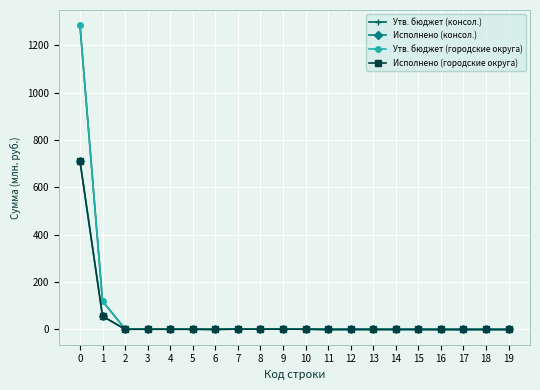

Reading left to right, what are all the values shown in this chart?

Утв. бюджет (консол.): 1285.5	119.6	2.0	2.0	2.0	1.6	0.5	2.4	2.1	2.1	1.6	0.0	0.5	0.4	0.4	0.4	0.0	0.0	0.0	0.0
Исполнено (консол.): 711.3	56.2	1.0	1.0	1.0	0.7	0.3	1.5	1.4	1.4	1.0	0.0	0.3	0.2	0.2	0.2	0.0	0.0	0.0	0.0
Утв. бюджет (городские округа): 1285.5	119.6	2.0	2.0	2.0	1.6	0.5	2.4	2.1	2.1	1.6	0.0	0.5	0.4	0.4	0.4	0.0	0.0	0.0	0.0
Исполнено (городские округа): 711.3	56.2	1.0	1.0	1.0	0.7	0.3	1.5	1.4	1.4	1.0	0.0	0.3	0.2	0.2	0.2	0.0	0.0	0.0	0.0